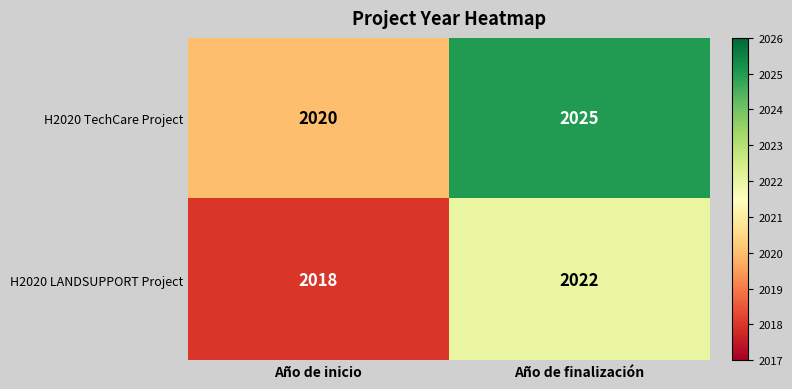

What is the average value of the H2020 LANDSUPPORT Project series?

2020